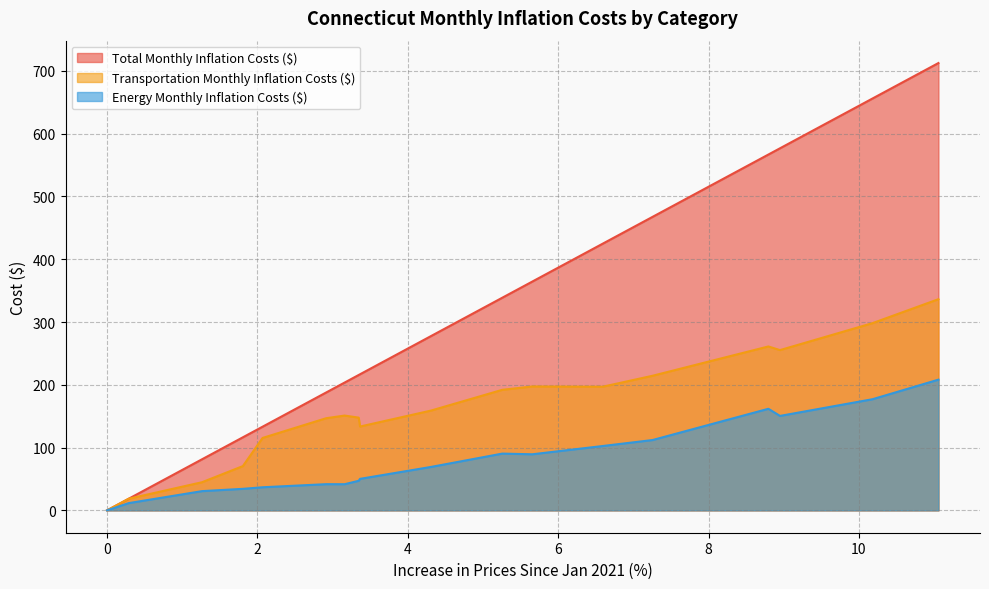

What position from the right is 10.181915283203125?

2